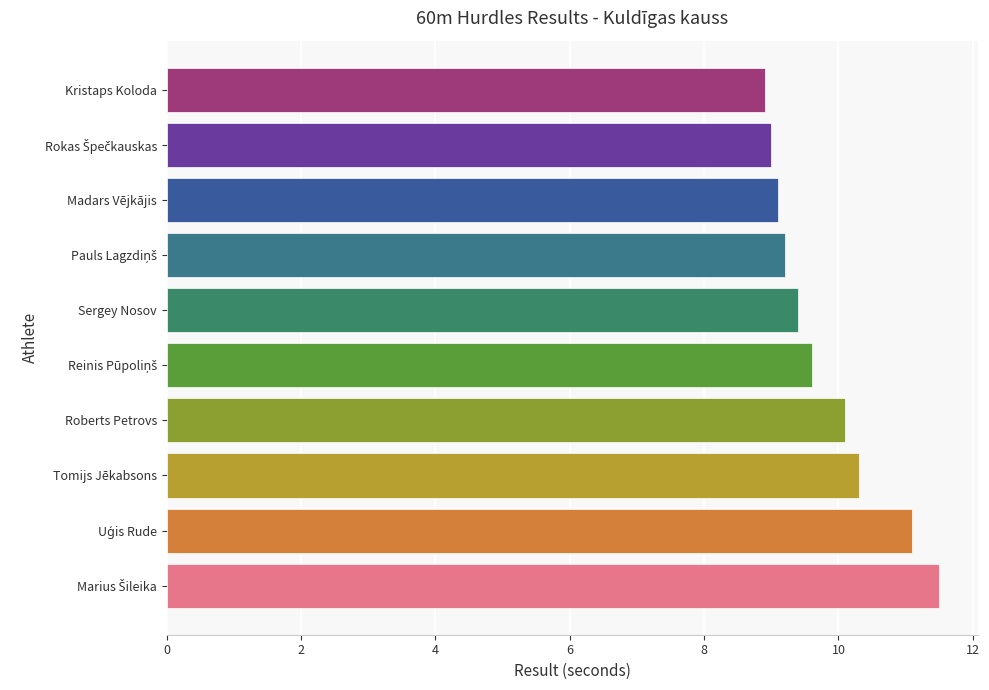

What is the difference between the maximum and minimum values?

2.6